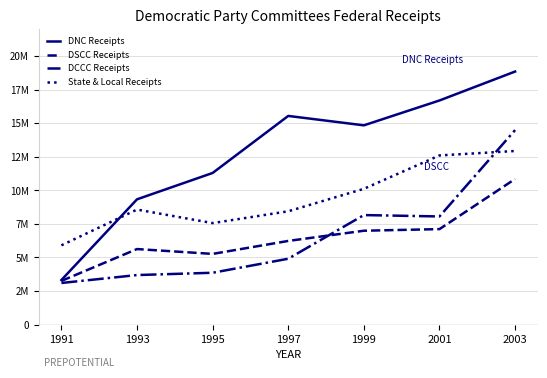

What are all the series names shown in the legend?

DNC Receipts, DSCC Receipts, DCCC Receipts, State & Local Receipts